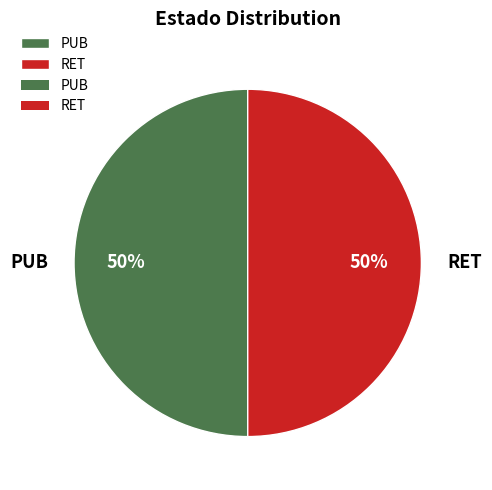

What percentage is the PUB slice, to the nearest percent?

50%